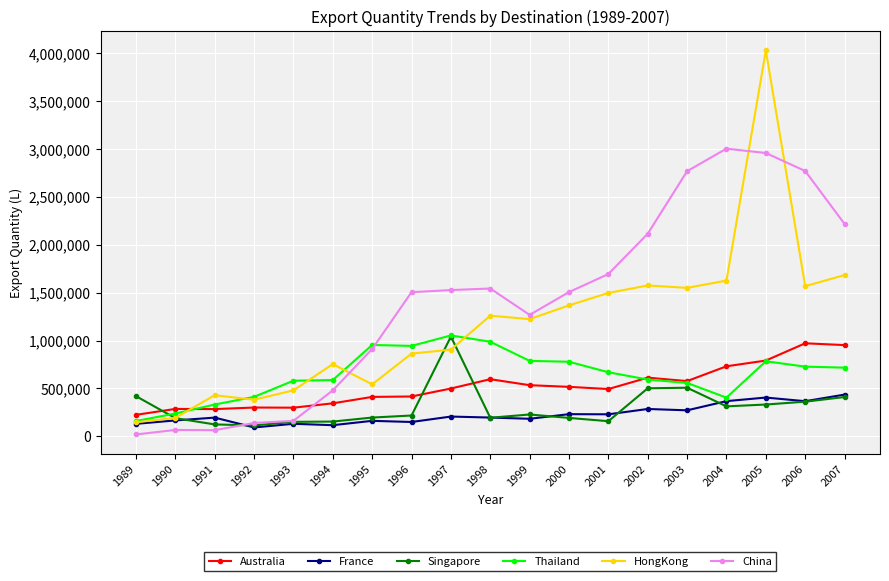

True or false: Australia has more than 2 points higher than both neighbors.

True